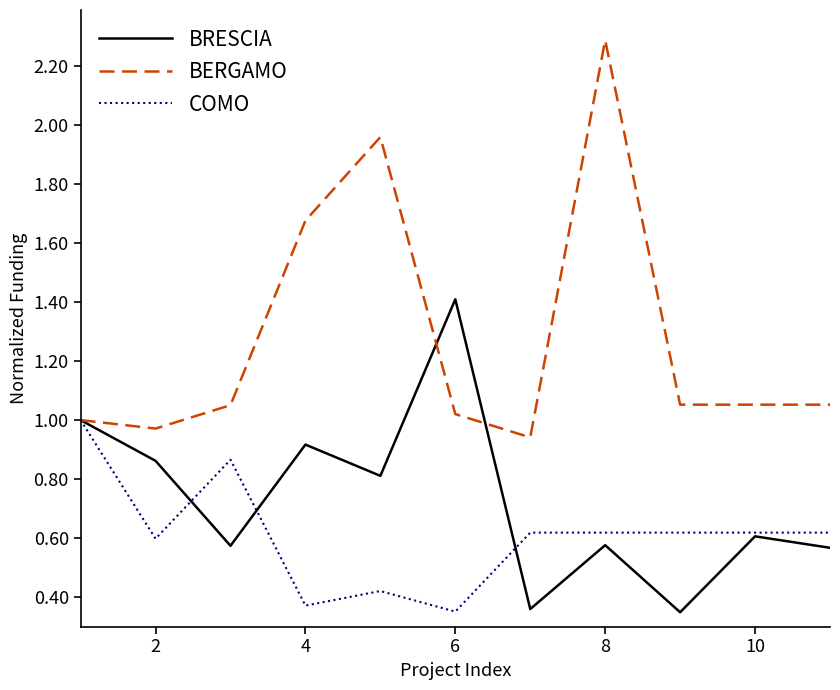

Which series has the largest total across all categories?

BERGAMO